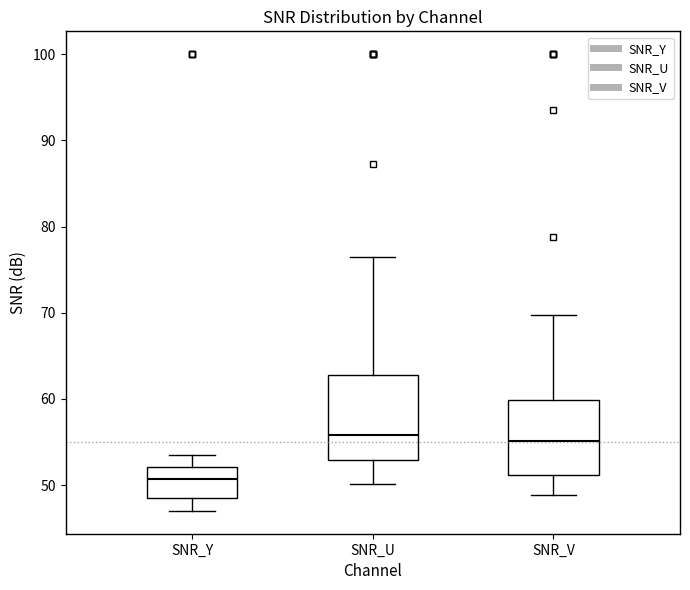

Reading left to right, read every box against the y-axis: the position of its median line, the range the box covers, and the ends of its whiskers. The values are not printed on the chart, so give them approximately, as read against the axis.

SNR_Y: median 51, box 49 to 52, whiskers 47 to 54
SNR_U: median 56, box 53 to 63, whiskers 50 to 76
SNR_V: median 55, box 51 to 60, whiskers 49 to 70